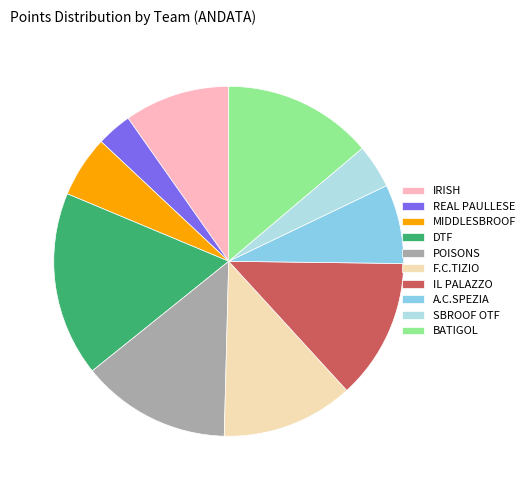

Which has a higher value, POISONS or MIDDLESBROOF?

POISONS